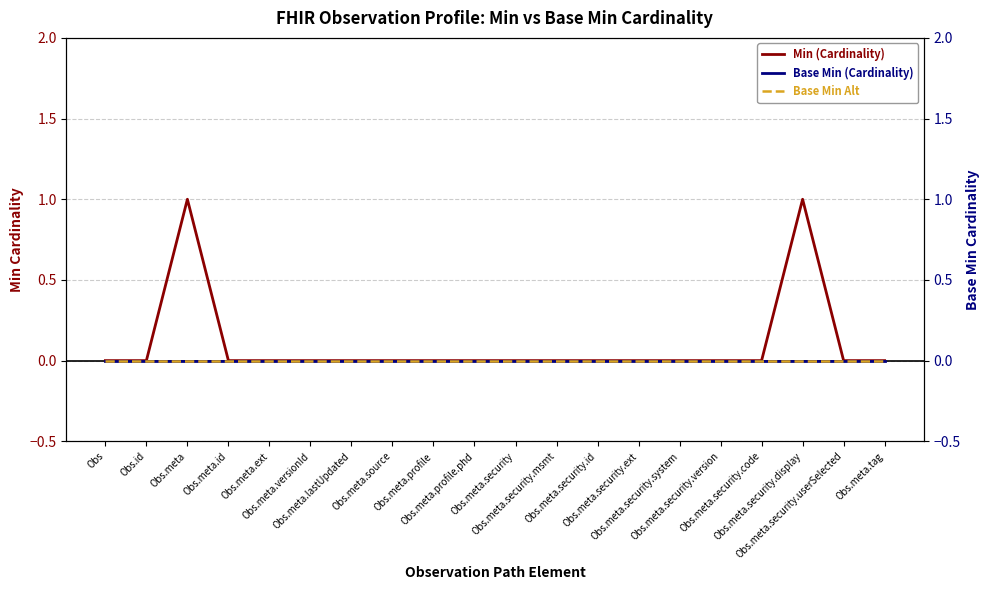

How many lines are shown in the chart?

3